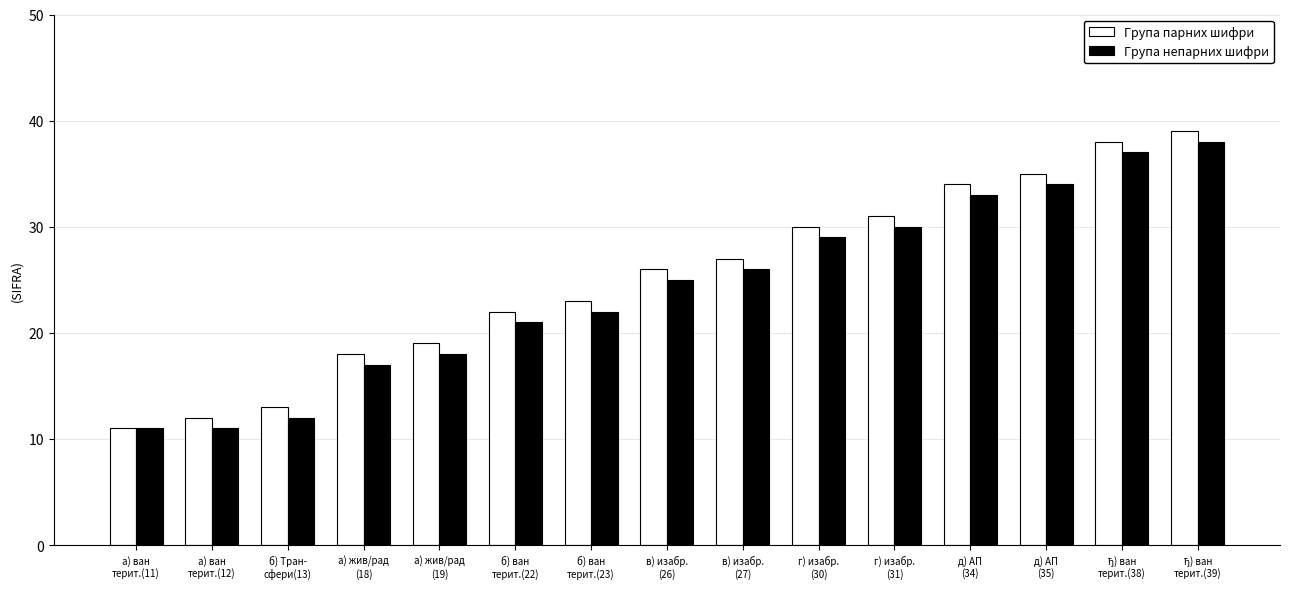

What is the greatest value displayed?

39